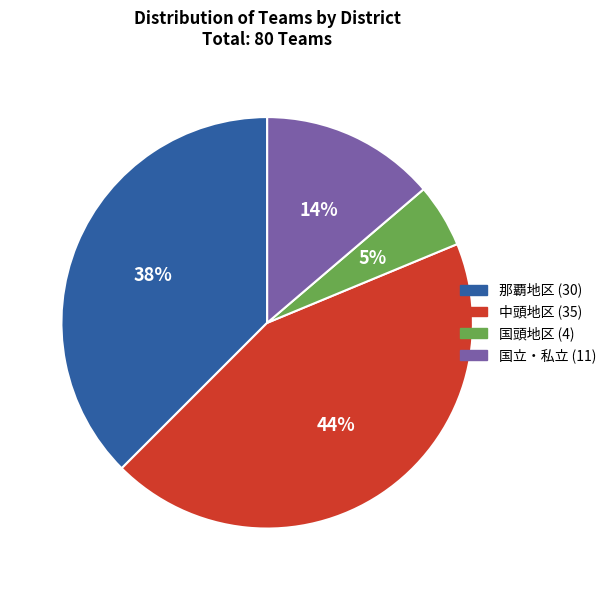

Does 中頭地区 account for over 50% of the chart?

No